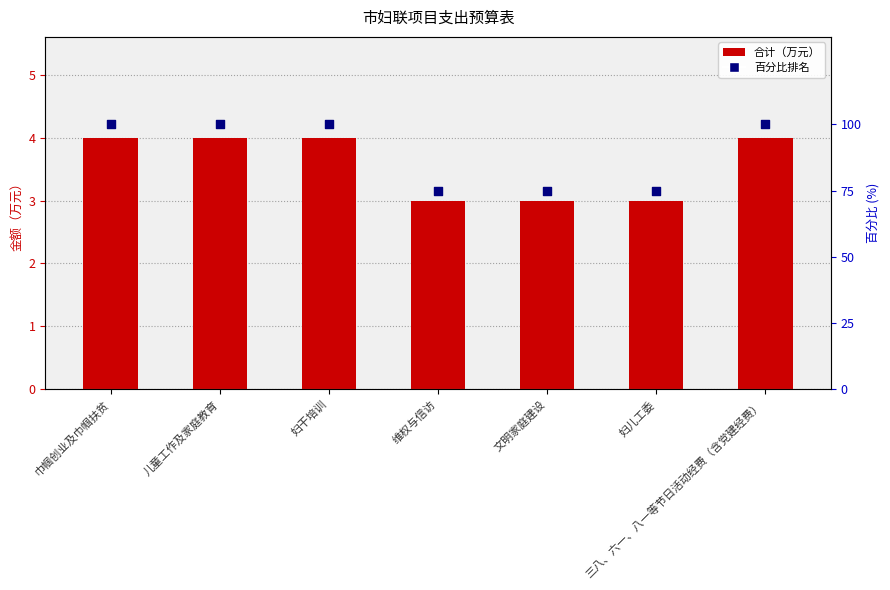

What is the total value across all series at 文明家庭建设?

78